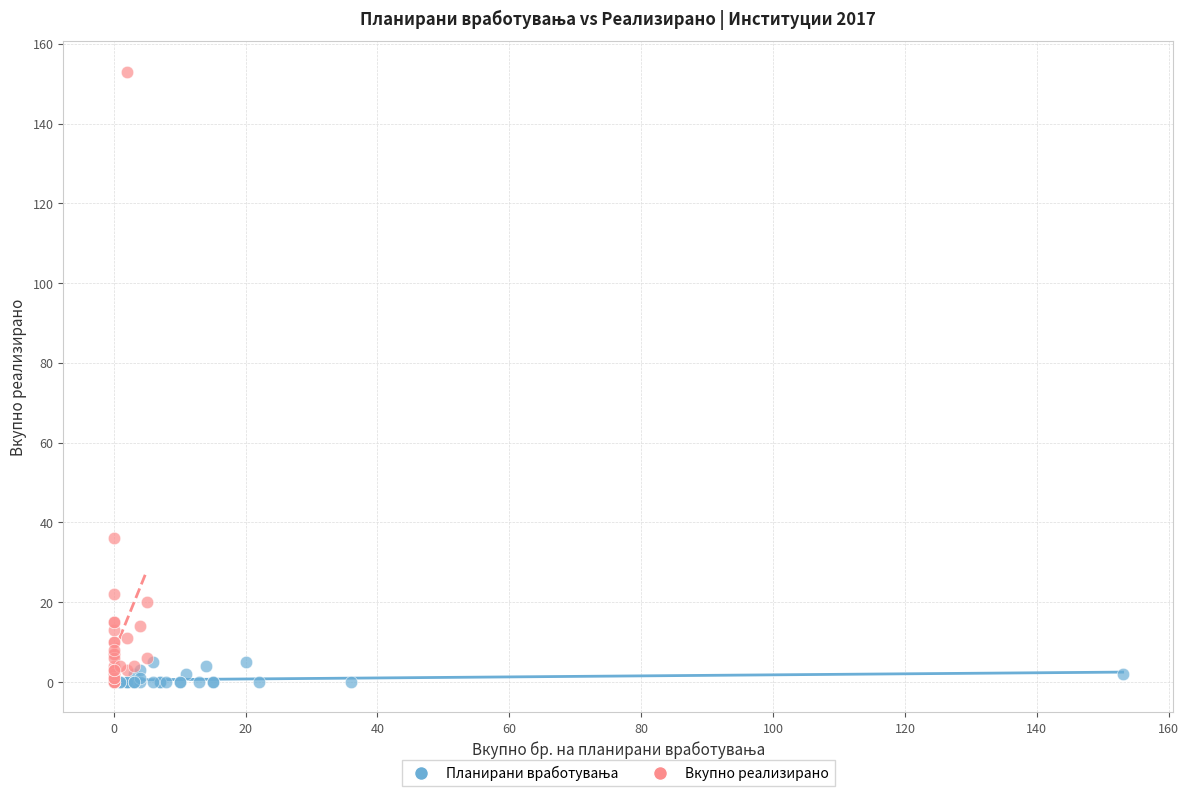

Which series has the largest Y range (max minus min)?

Вкупно реализирано